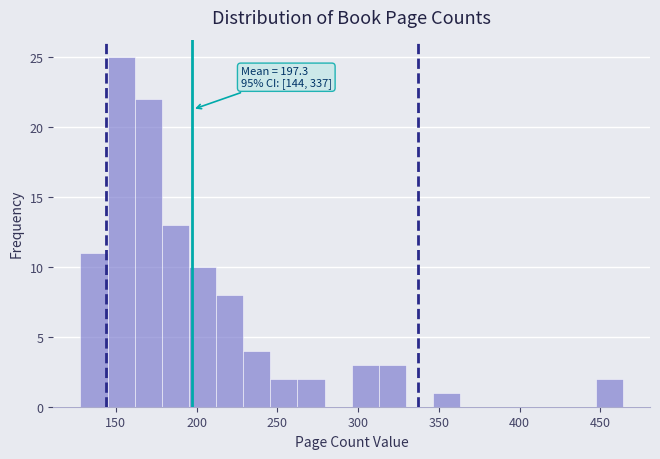

Read against the x-axis, roughly where is the centre of the tallest bar?

155